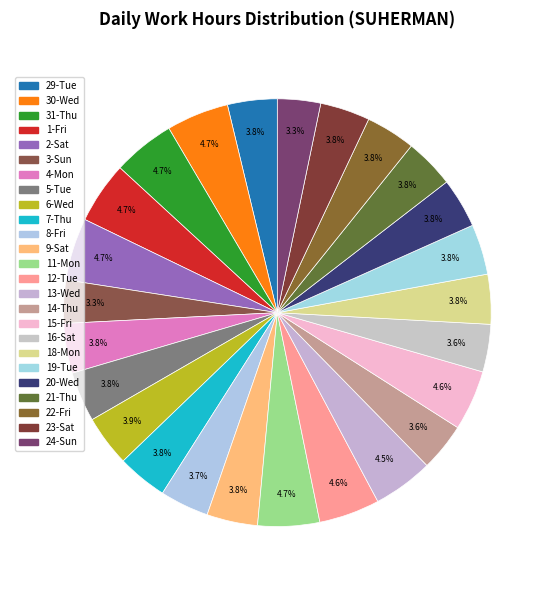

How many slices are in this pie chart?

25